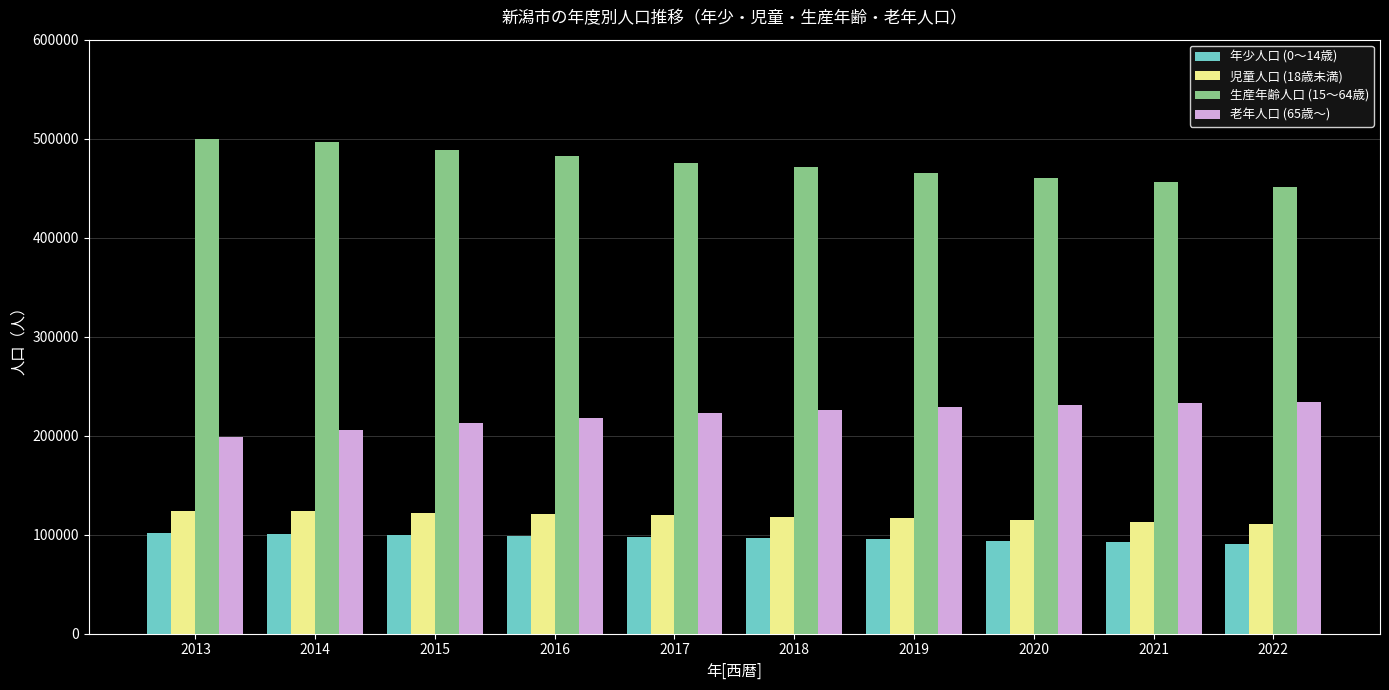

What is the average value of the 老年人口 (65歳～) series?

221185